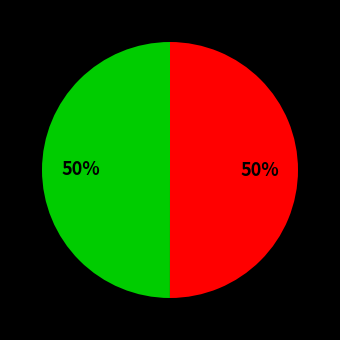

To the nearest percent, what is the average slice percentage?

50%